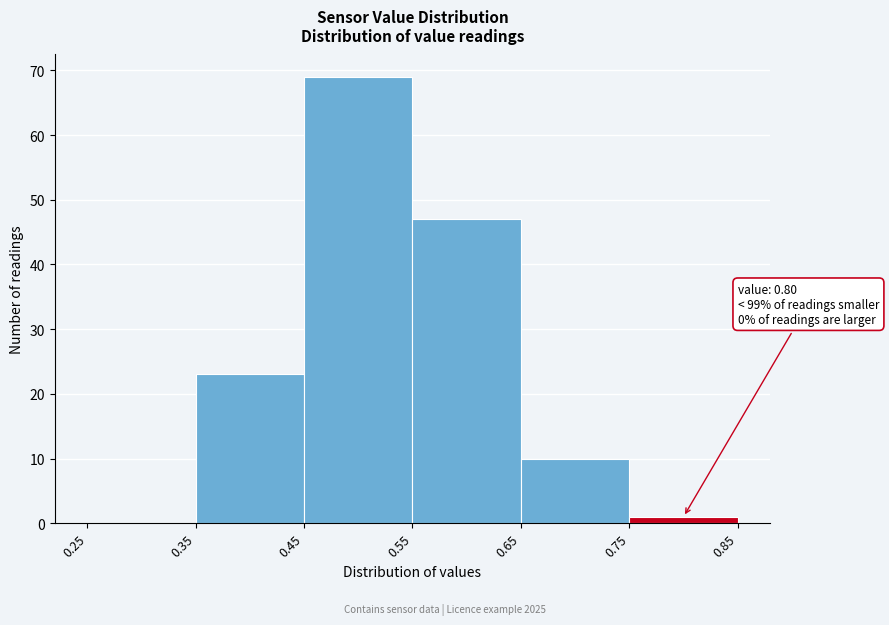

Which range on the x-axis has the tallest bar?

0.45 to 0.55